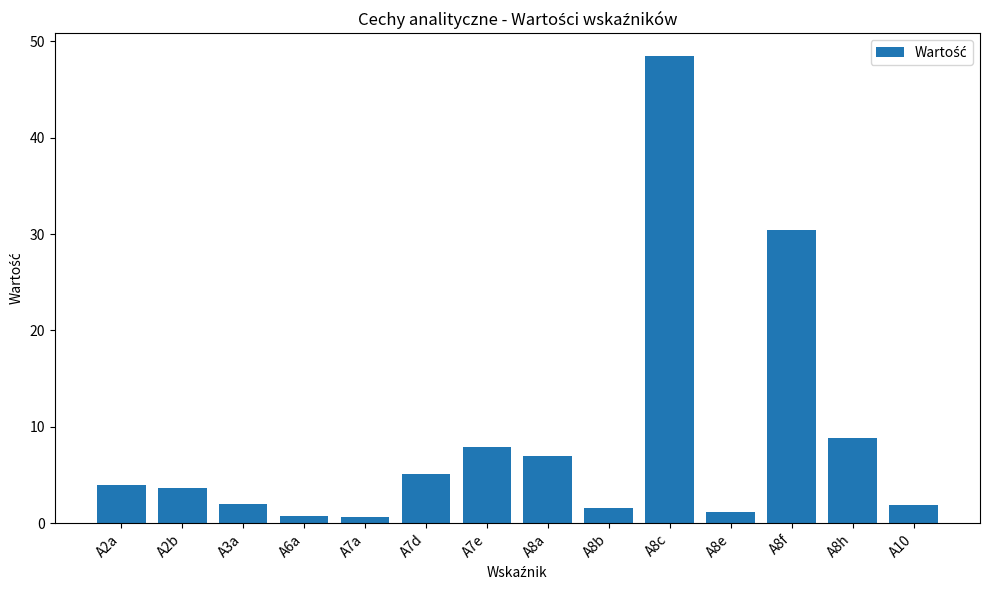

The value at A8c is 48.4. True or false?

True